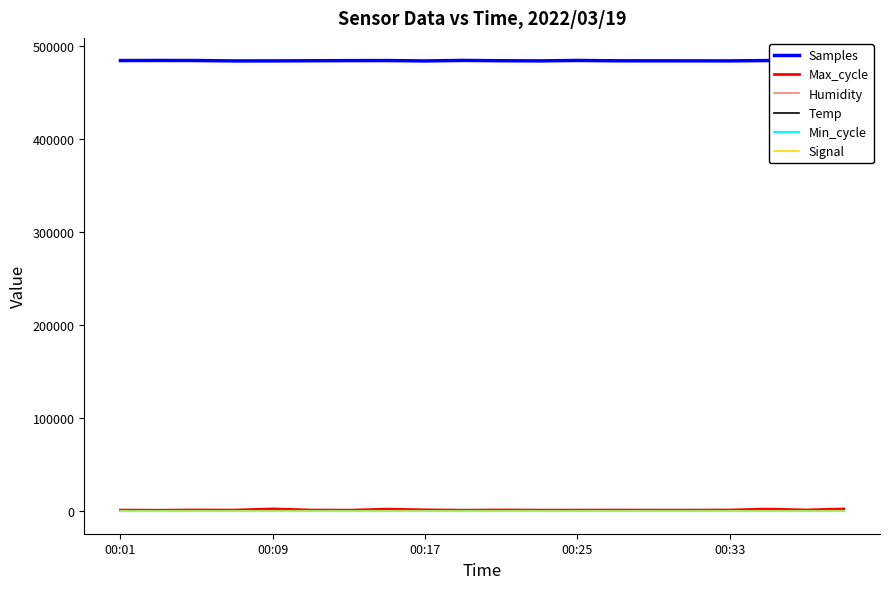

Which series has the largest total across all categories?

Samples